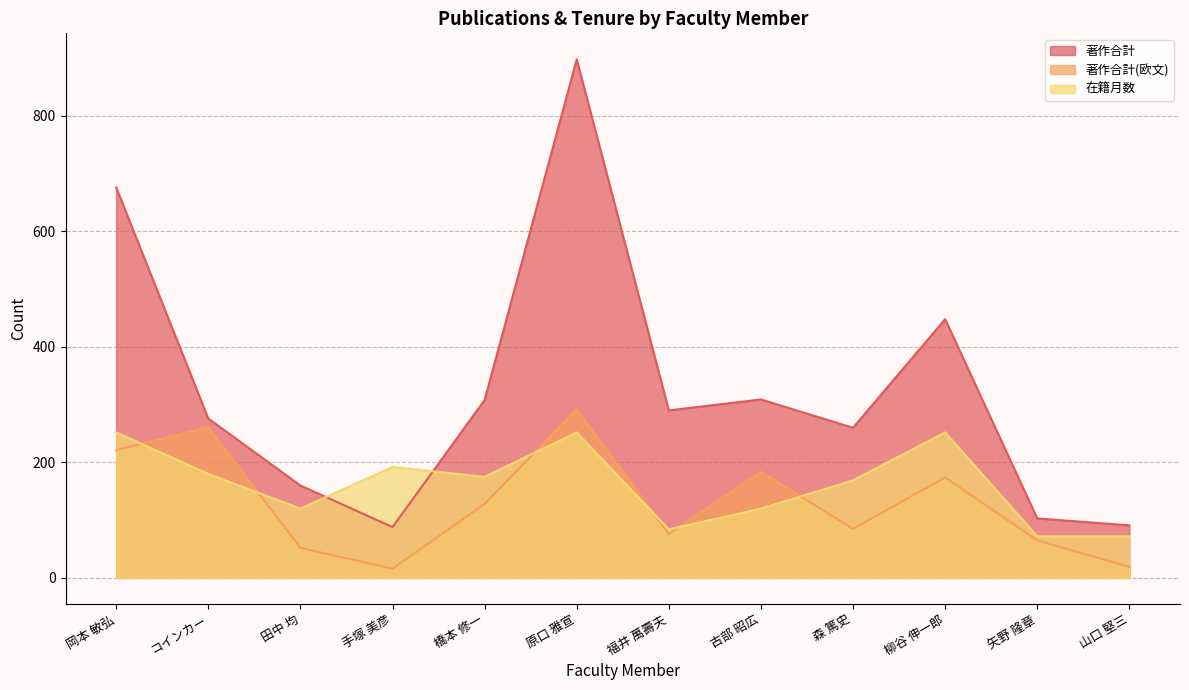

True or false: 著作合計 and 著作合計(欧文) cross at least once.

False